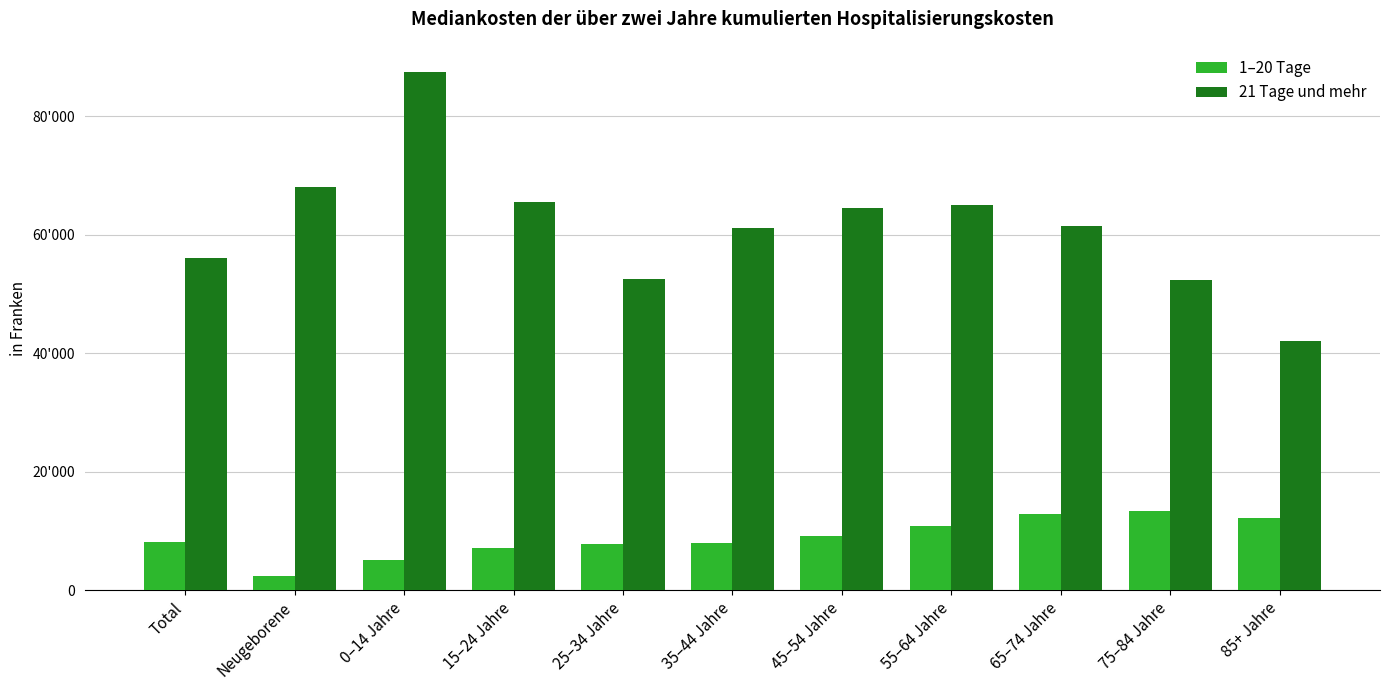

Is the value of 1–20 Tage at 45–54 Jahre greater than the value of 21 Tage und mehr at Neugeborene?

No